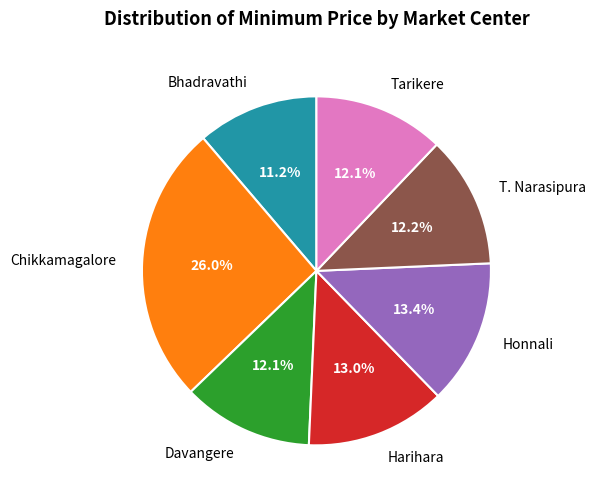

What percentage do Harihara and Davangere together represent?

25.1%